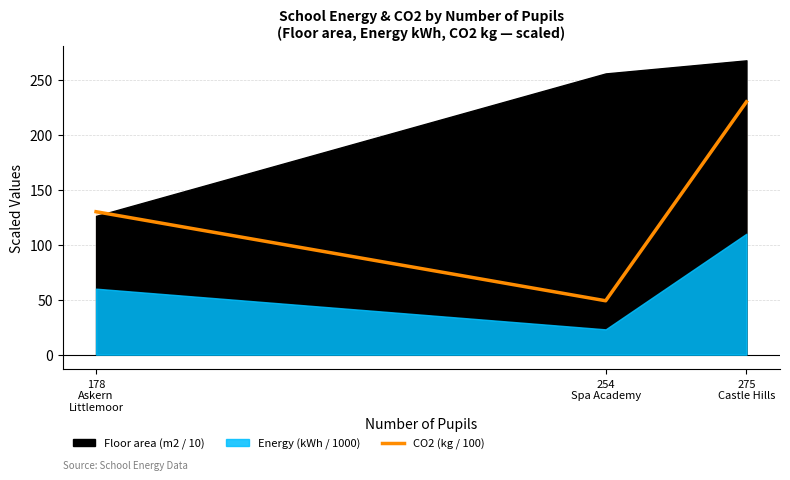

How many categories are shown in the chart?

3